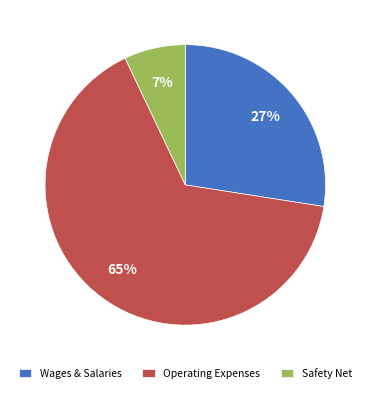

Which has a higher value, Operating Expenses or Safety Net?

Operating Expenses